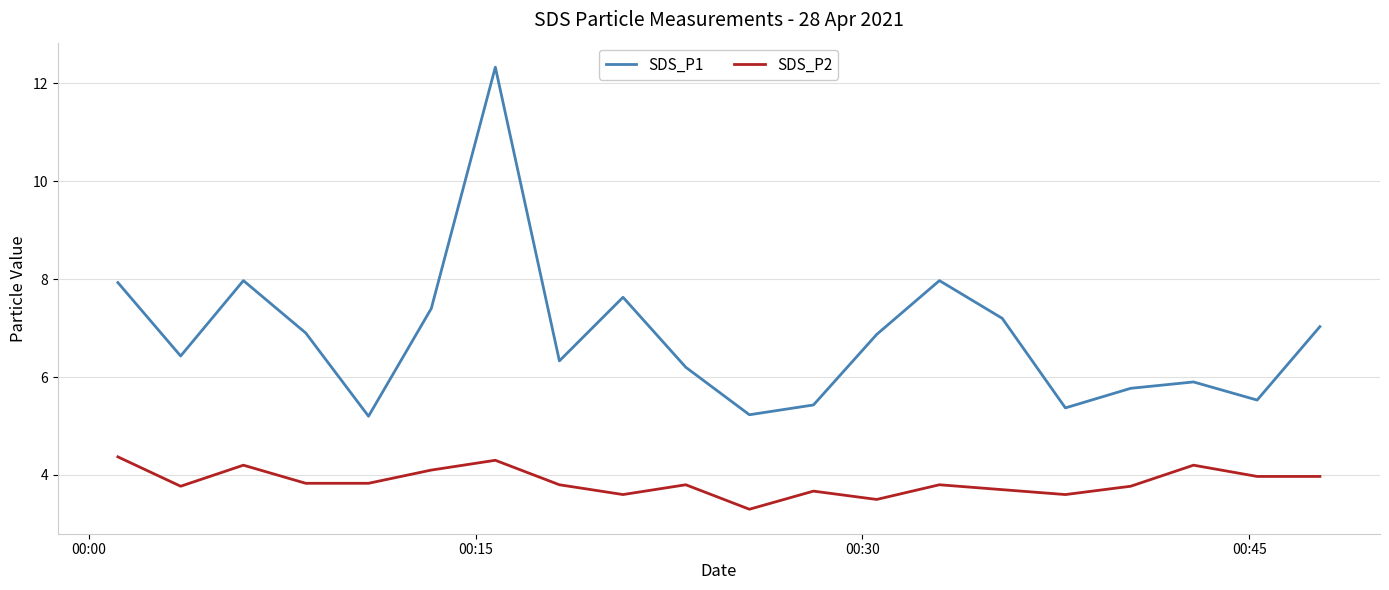

Rank the series by their average value, from lowest to highest.

SDS_P2, SDS_P1